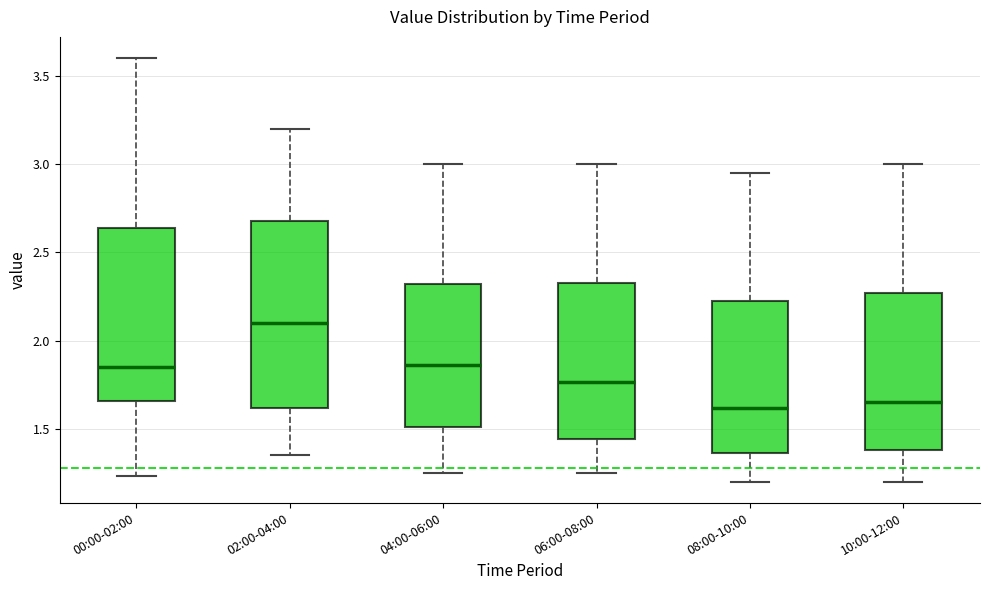

Reading left to right, read every box against the y-axis: the position of its median line, the range the box covers, and the ends of its whiskers. The values are not printed on the chart, so give them approximately, as read against the axis.

00:00-02:00: median 1.85, box 1.65 to 2.65, whiskers 1.25 to 3.60
02:00-04:00: median 2.10, box 1.60 to 2.70, whiskers 1.35 to 3.20
04:00-06:00: median 1.85, box 1.50 to 2.30, whiskers 1.25 to 3.00
06:00-08:00: median 1.75, box 1.45 to 2.35, whiskers 1.25 to 3.00
08:00-10:00: median 1.60, box 1.35 to 2.25, whiskers 1.20 to 2.95
10:00-12:00: median 1.65, box 1.40 to 2.25, whiskers 1.20 to 3.00